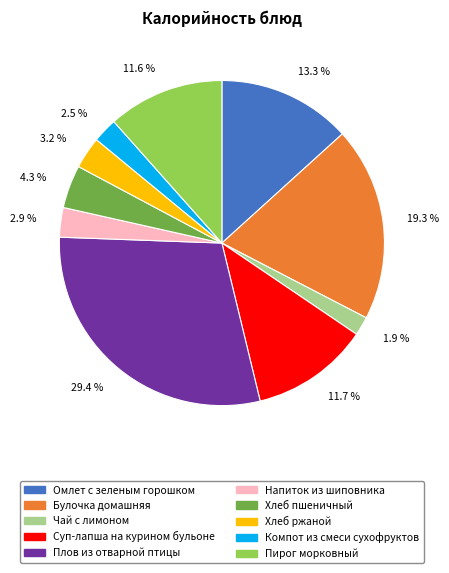

To the nearest percent, what percentage of the pie is Суп-лапша на курином бульоне?

12%